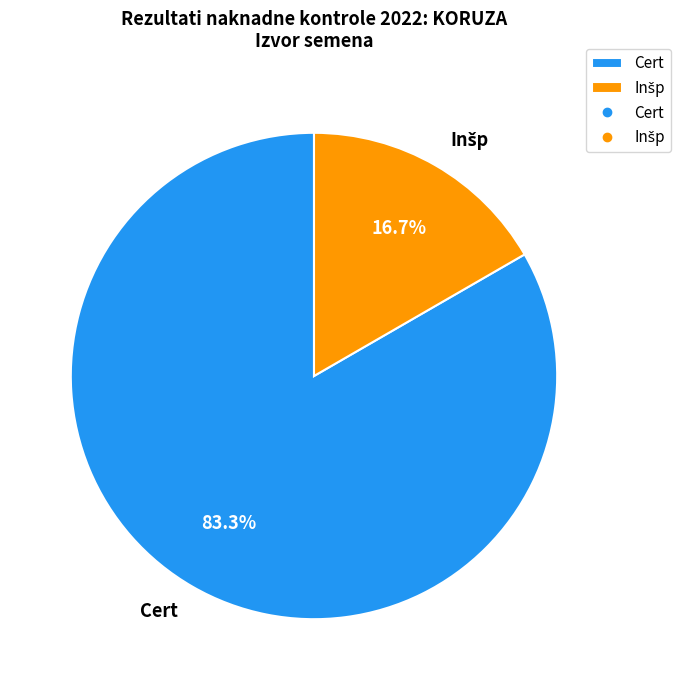

What is the largest slice in the pie chart?

Cert